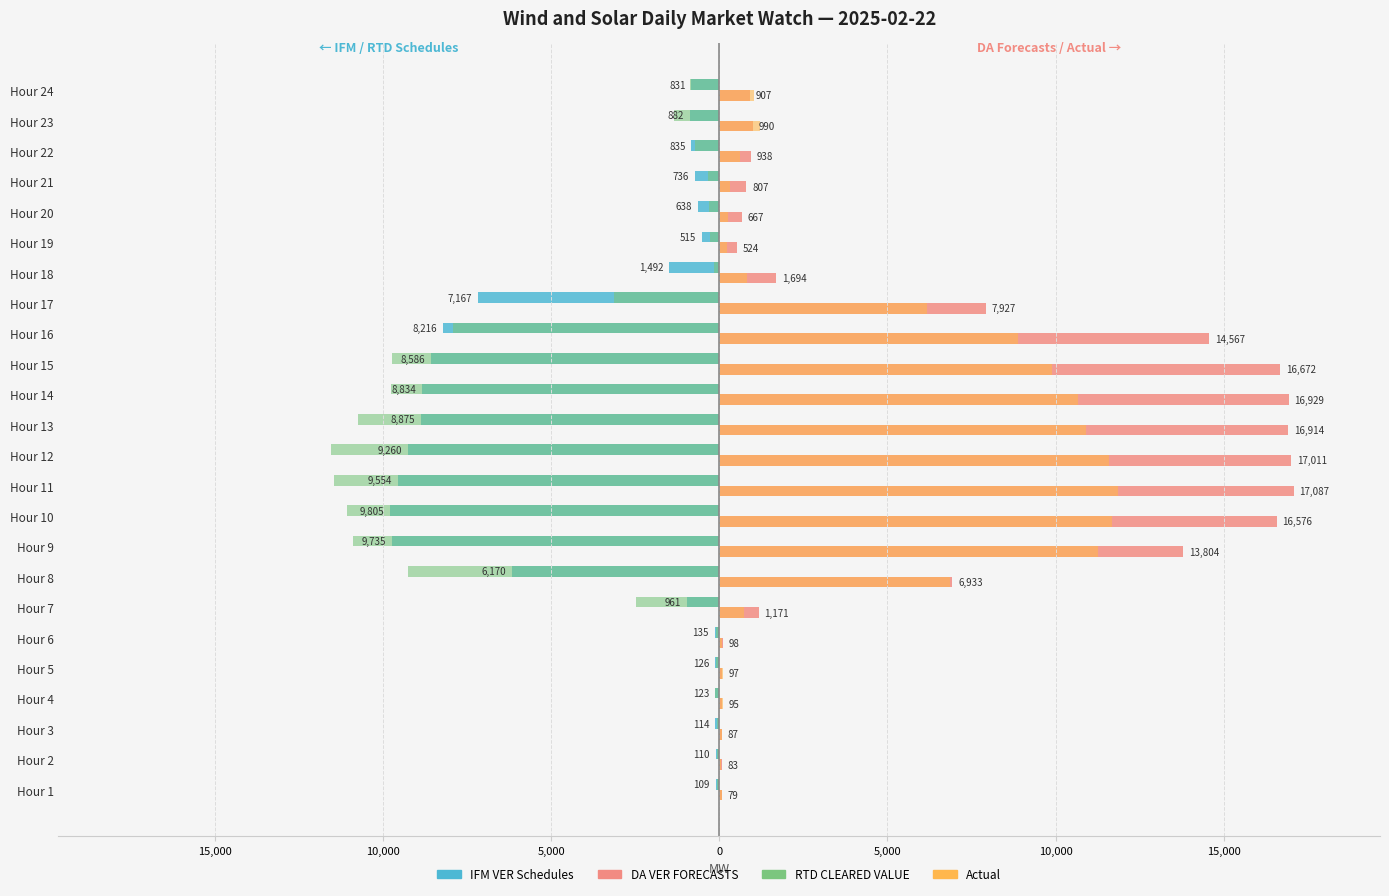

What are all the series names shown in the legend?

IFM VER Schedules, DA VER FORECASTS, RTD CLEARED VALUE, Actual